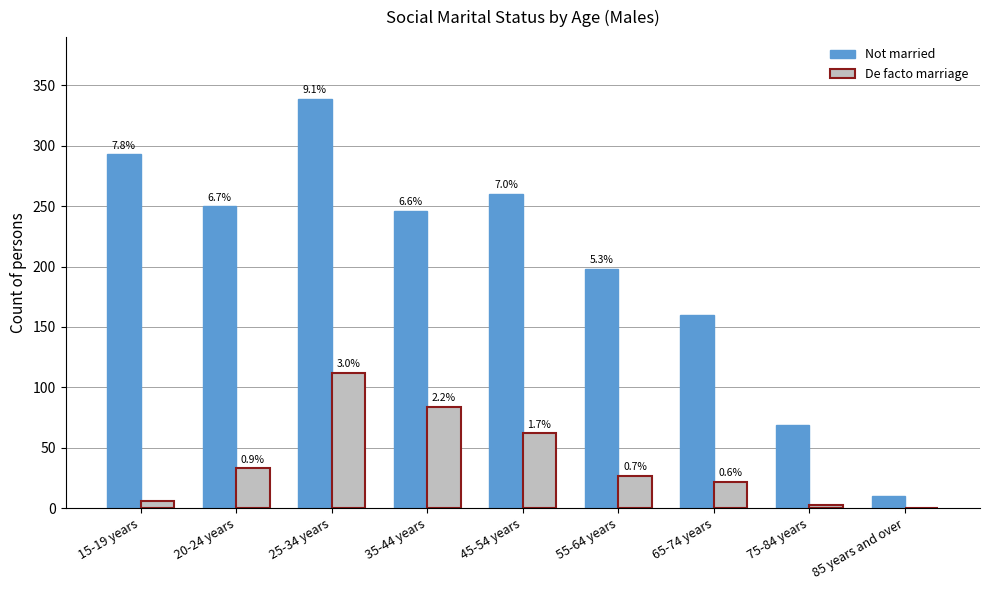

At which label does De facto marriage reach its peak?

25-34 years